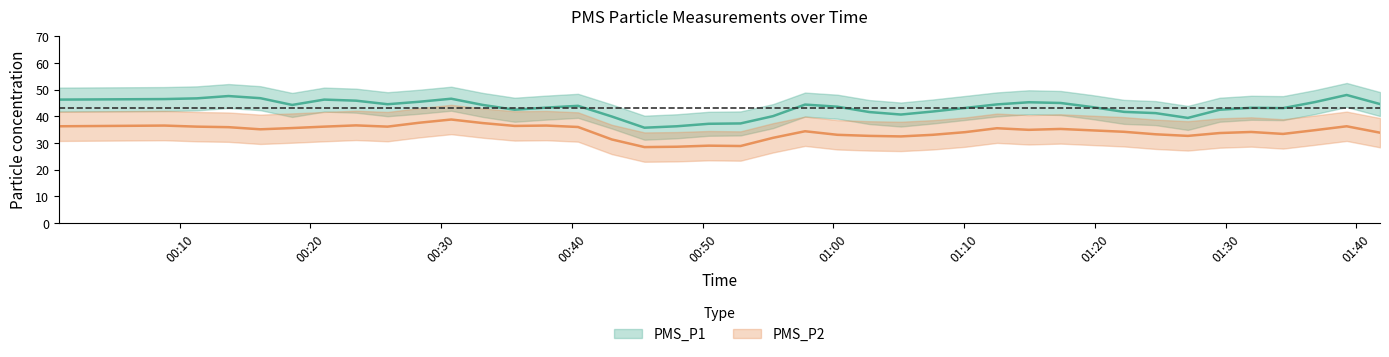

Which label corresponds to the smallest value in the chart?

2021/12/19 00:48:01